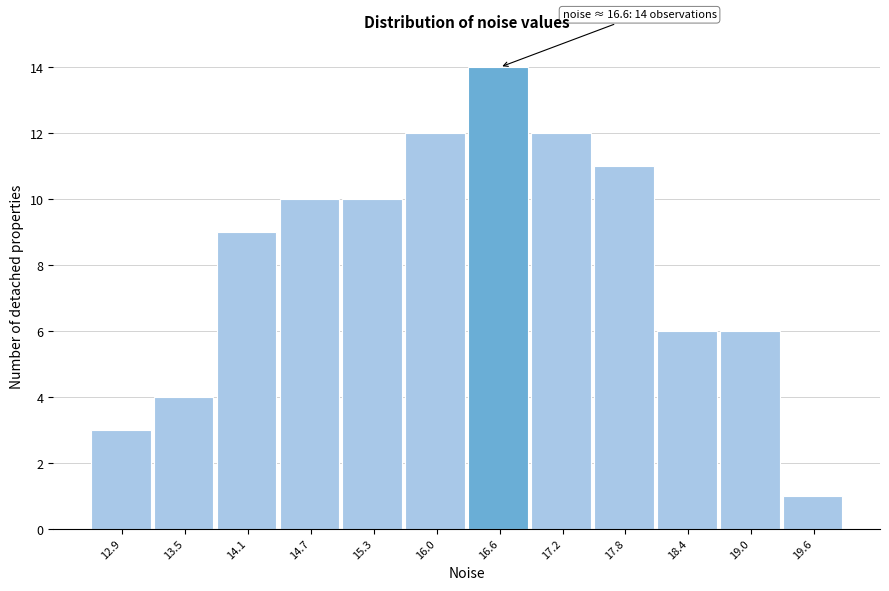

Reading right to left, what are all the values shown in this chart?

1	6	6	11	12	14	12	10	10	9	4	3